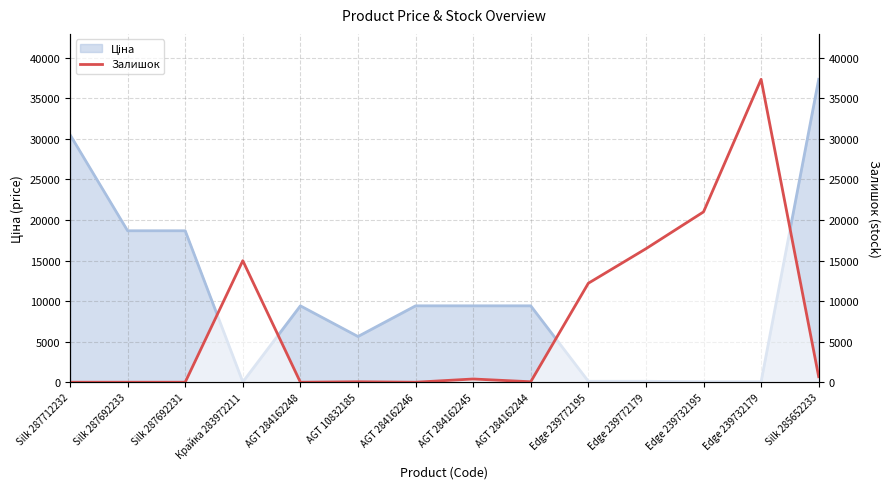

Which category has the lowest value across all series?

Silk 287712232